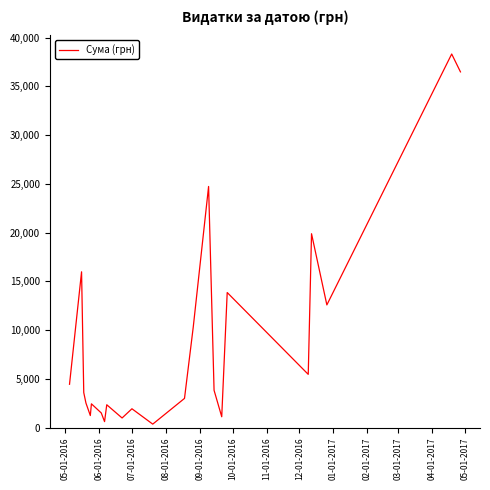

How many points are higher than both their immediate neighbors (excluding endpoints)?

8